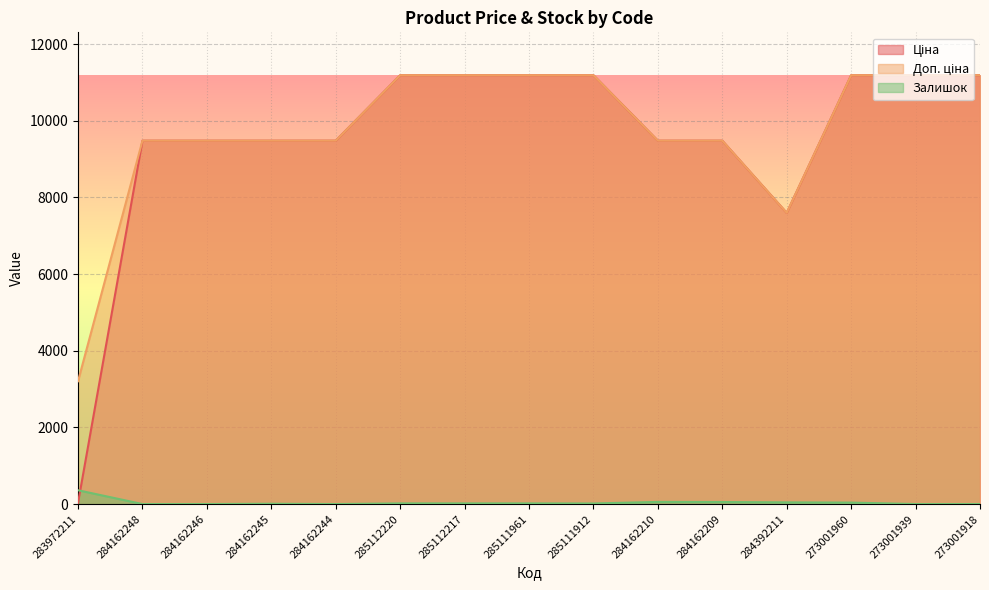

Which series has the largest total across all categories?

Доп. ціна